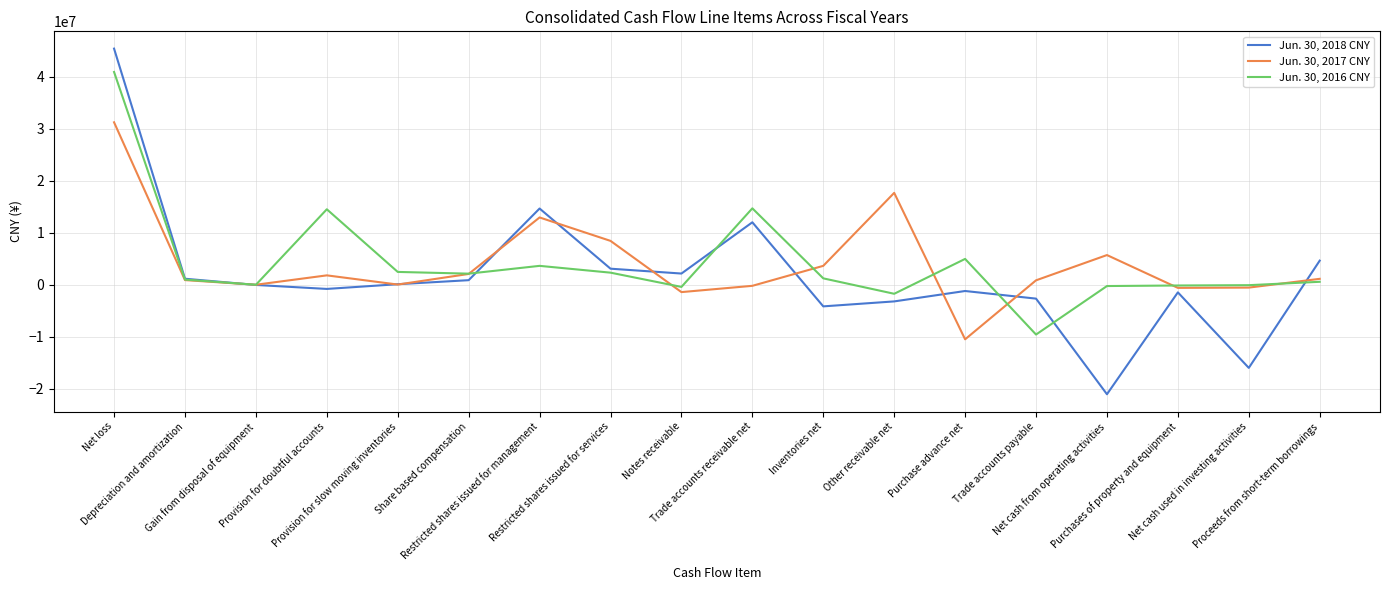

List the series in order of their peak value, highest first.

Jun. 30, 2018 CNY, Jun. 30, 2016 CNY, Jun. 30, 2017 CNY